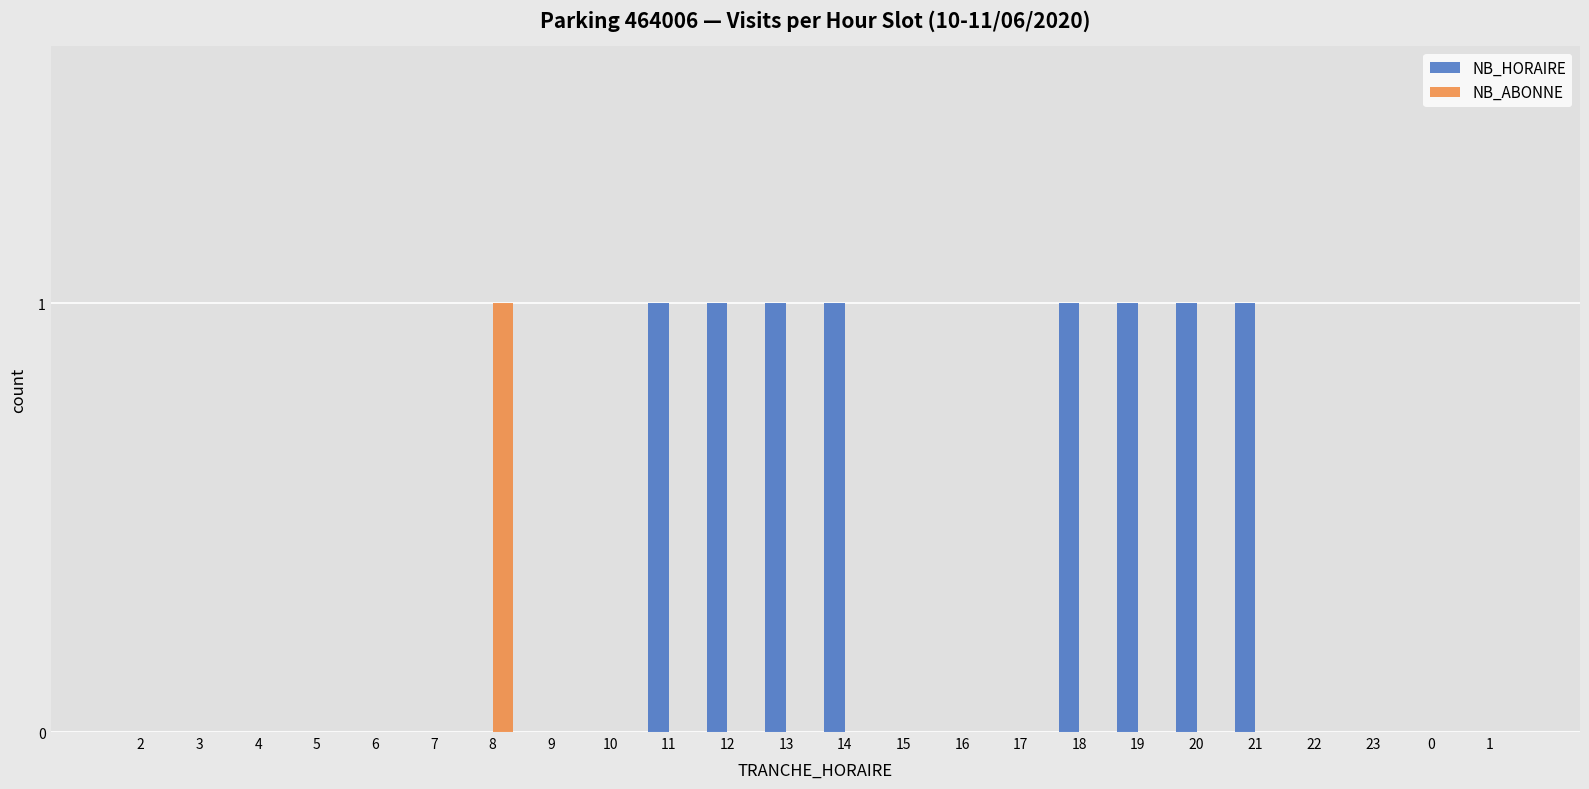

Which series has the largest total across all categories?

NB_HORAIRE